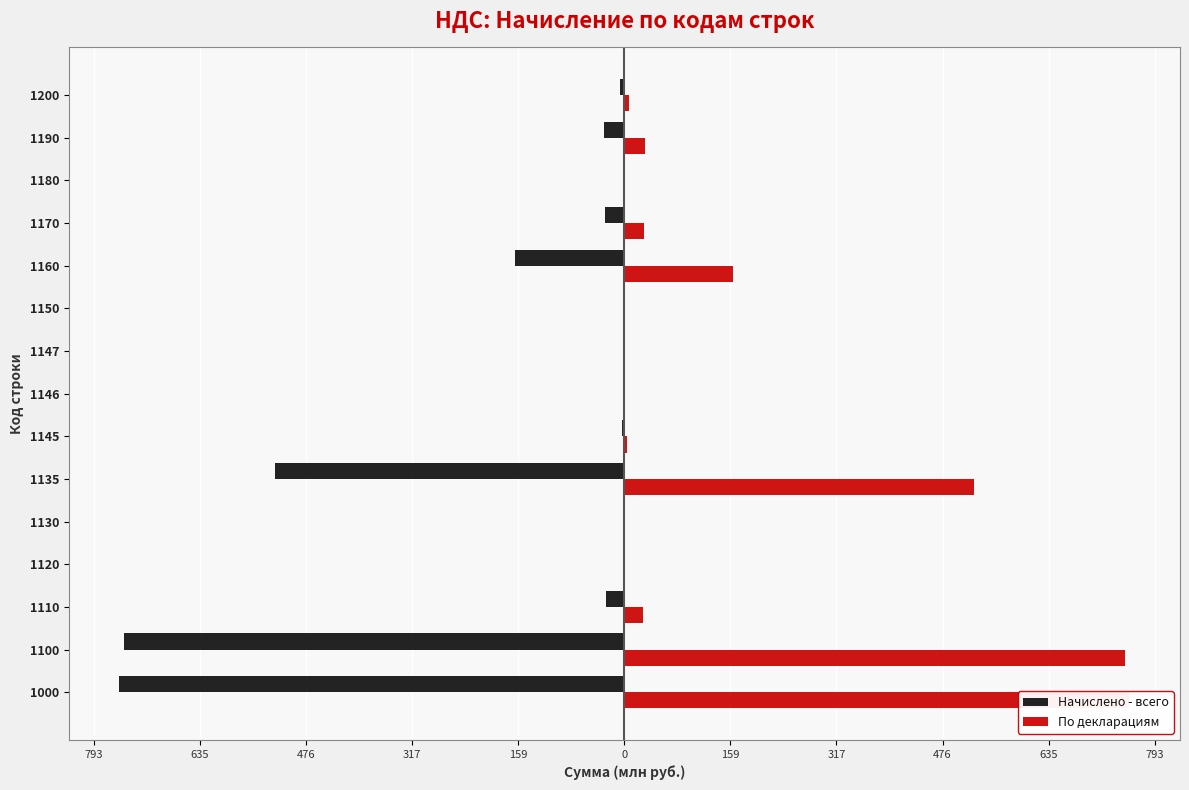

Rank the series at 1000 from highest to lowest value.

По декларациям, Начислено - всего